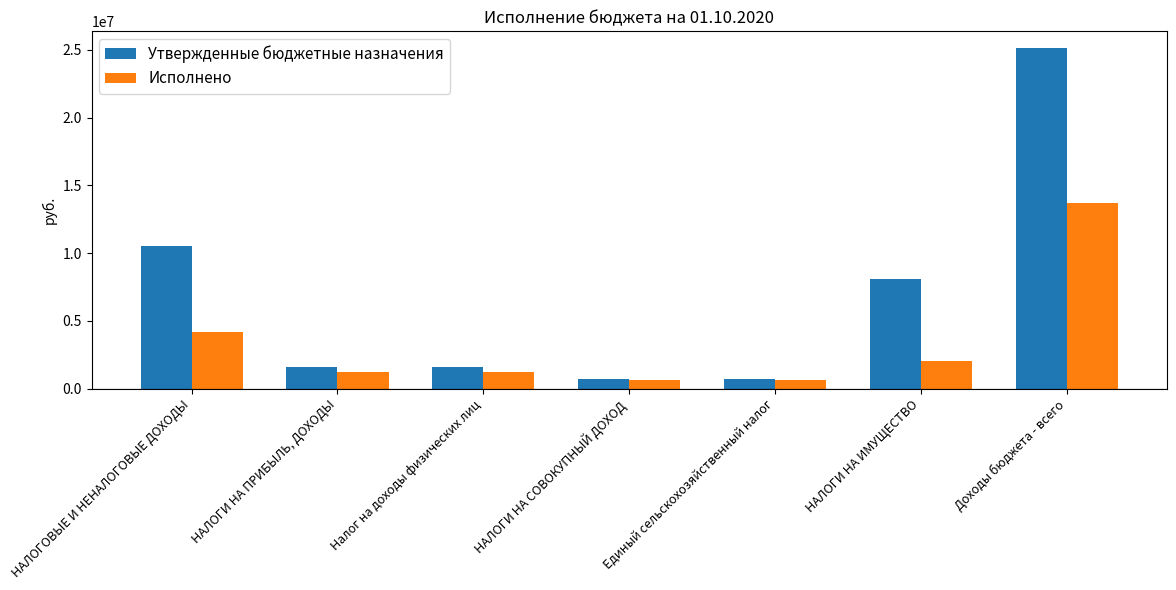

List the series in order of their overall mean, lowest first.

Исполнено, Утвержденные бюджетные назначения